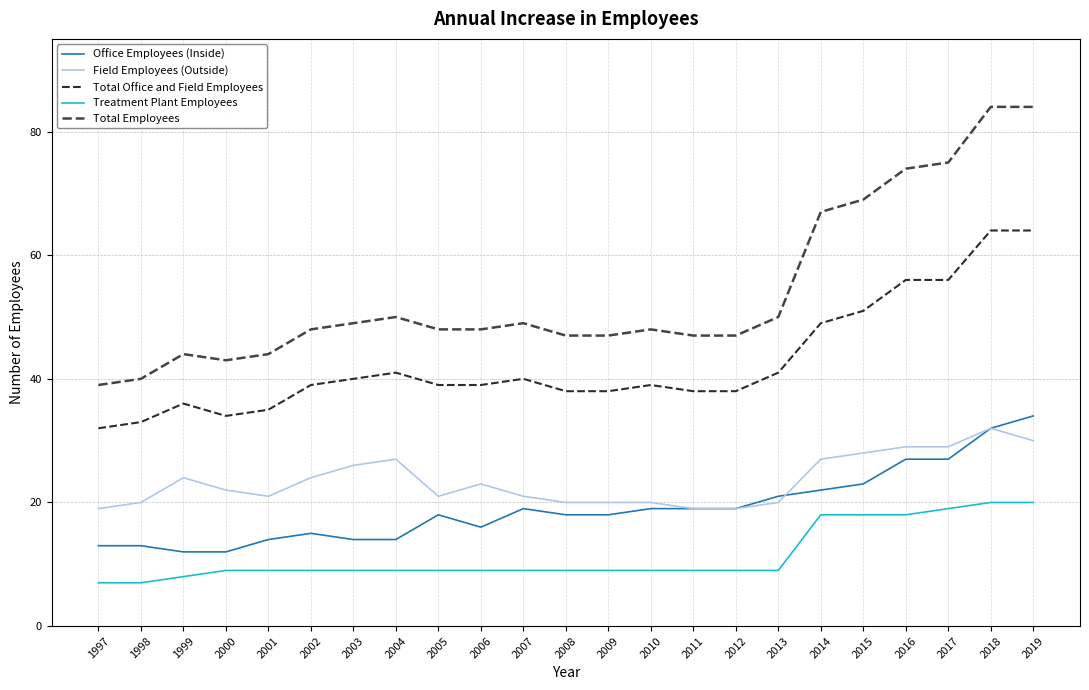

True or false: Total Office and Field Employees and Field Employees (Outside) intersect in this chart.

False